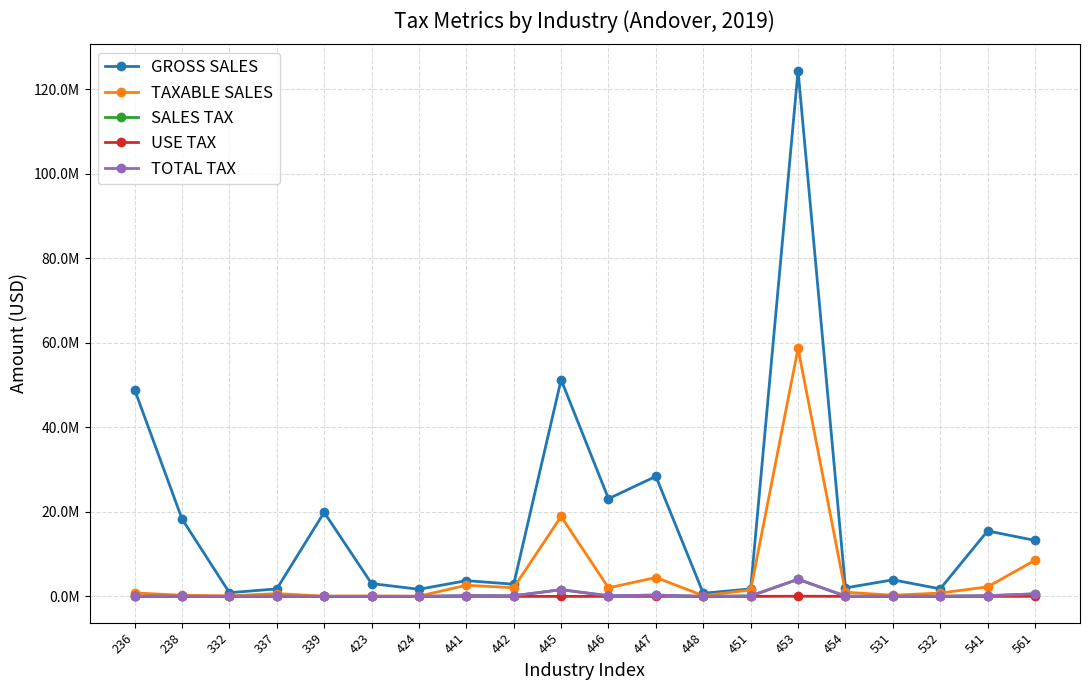

Between 337 and 441, which series saw the biggest shift?

TAXABLE SALES